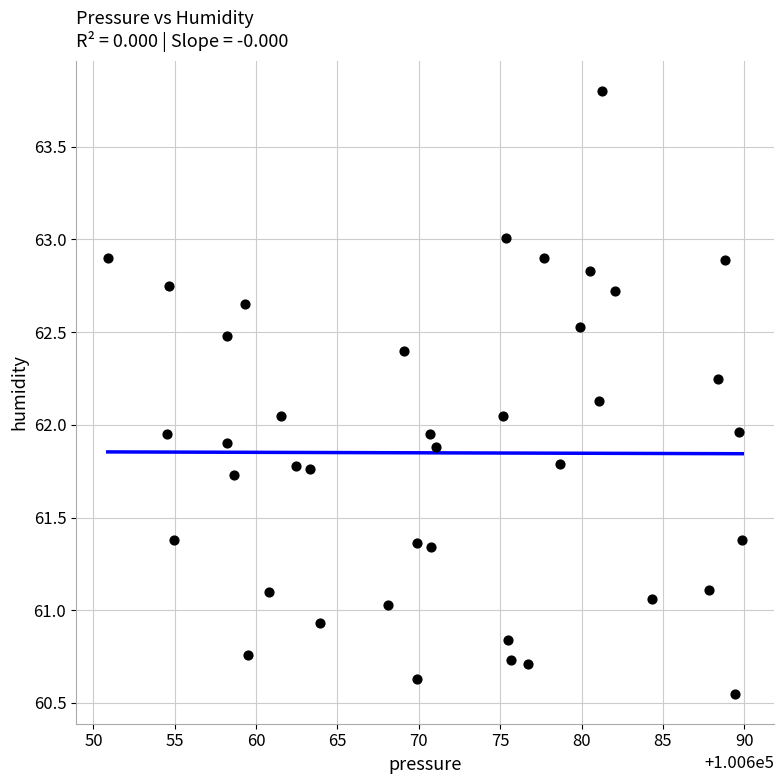

What is the range of X values (max minus min)?

39.0